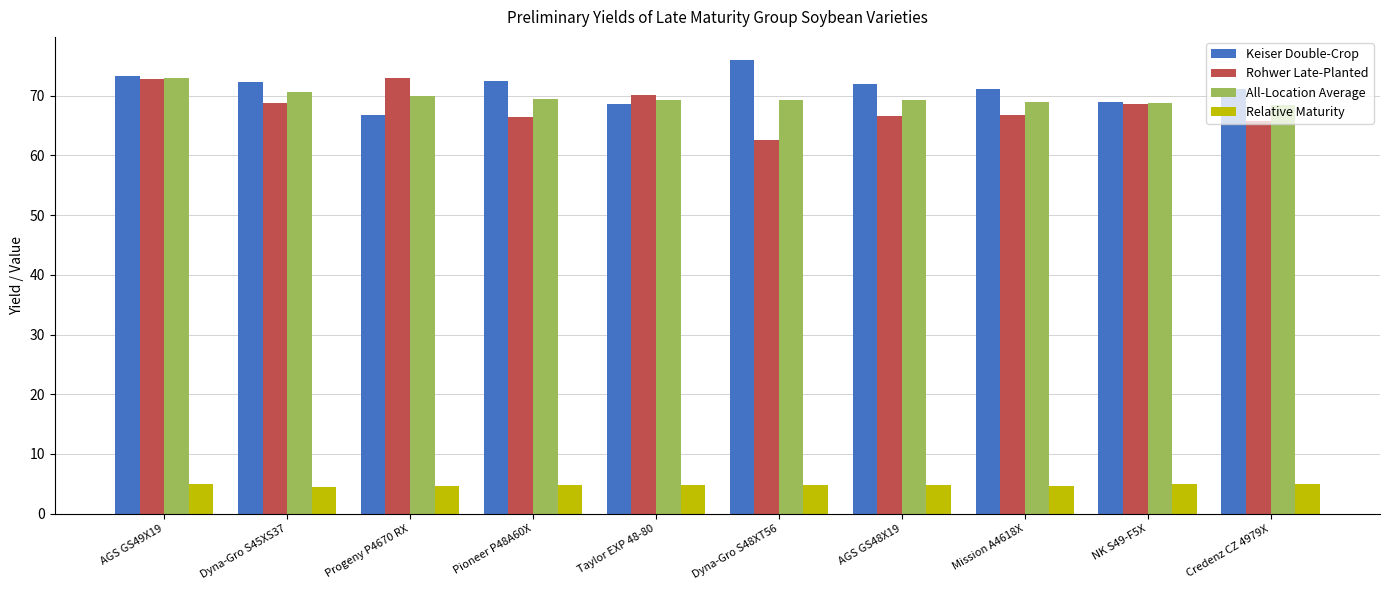

True or false: Keiser Double-Crop has a value of 73.4 at AGS GS49X19.

True